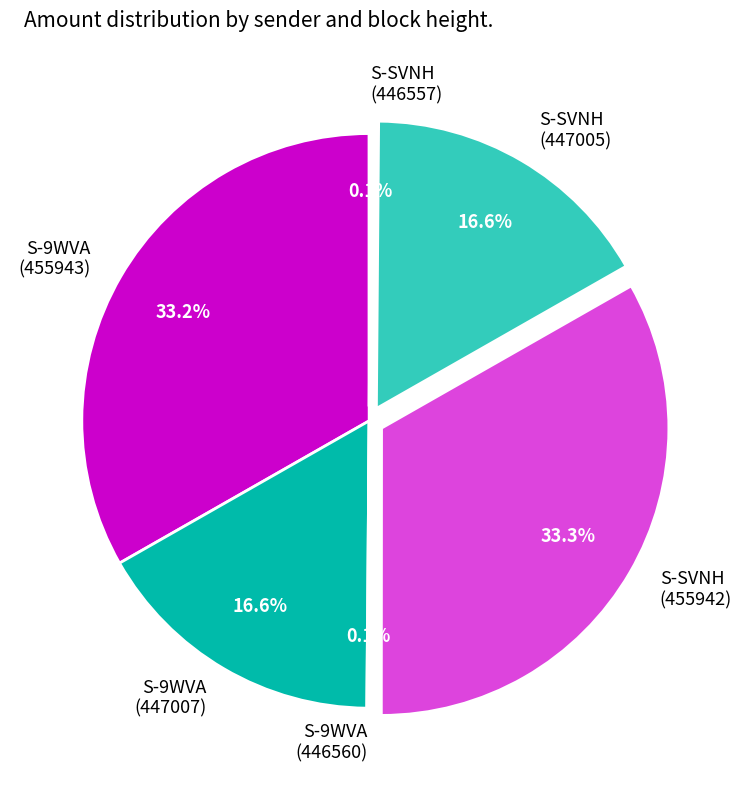

Is there a majority slice in this chart?

No